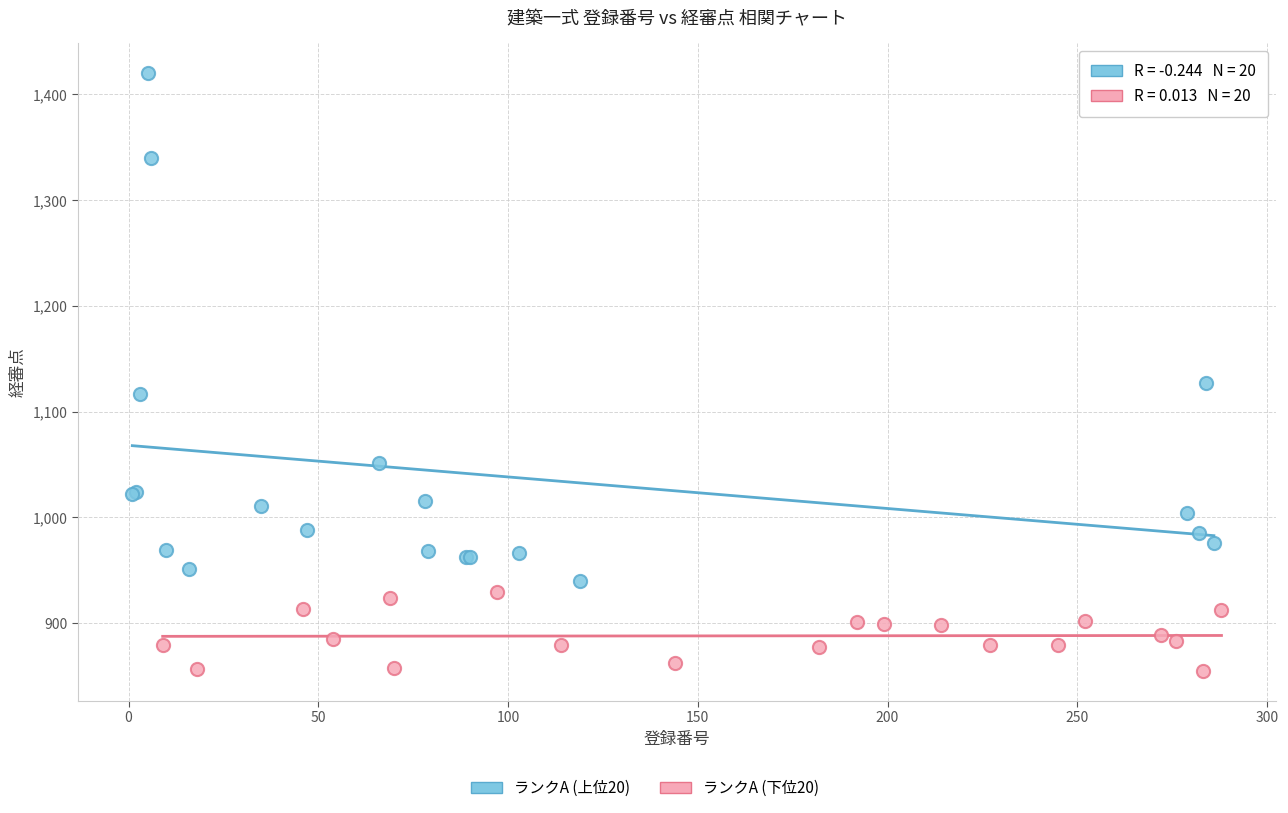

Which series reaches the minimum Y coordinate?

ランクA (下位20)